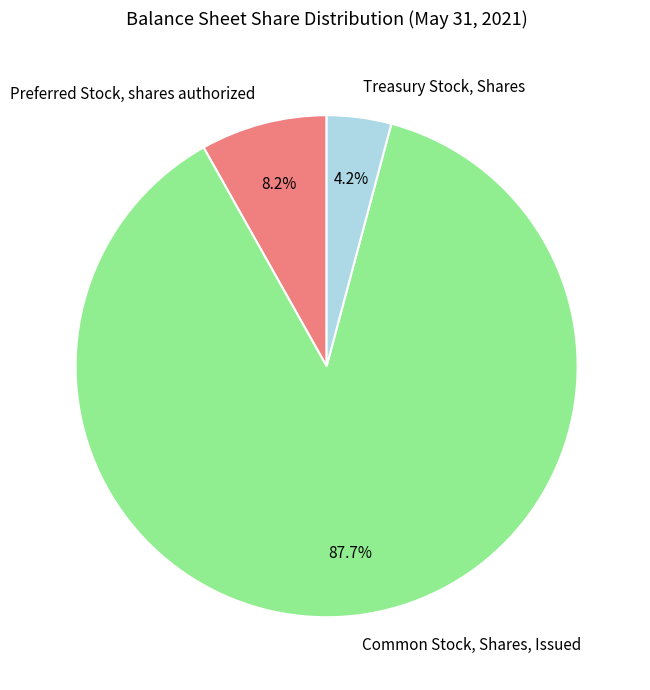

Approximately how many times larger is the value at Treasury Stock, Shares compared to Preferred Stock, shares authorized?

0.5